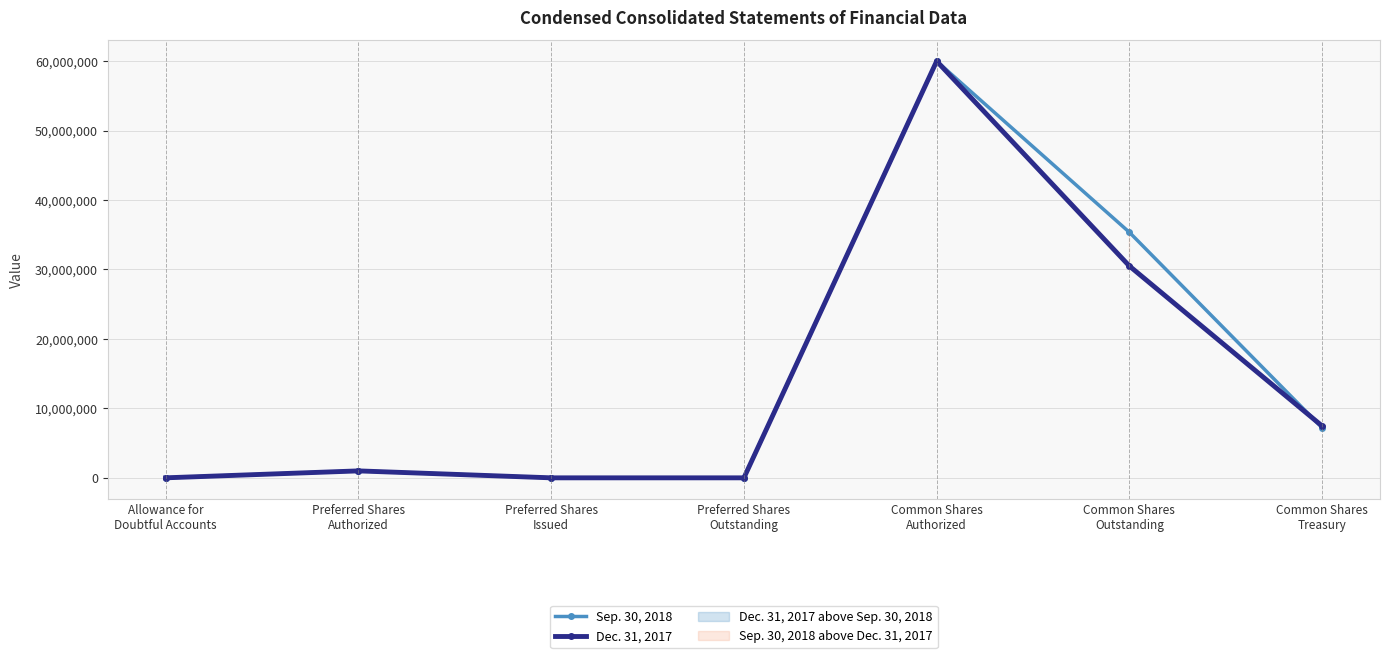

Rank the series at Common Shares
Treasury from lowest to highest value.

Sep. 30, 2018, Dec. 31, 2017